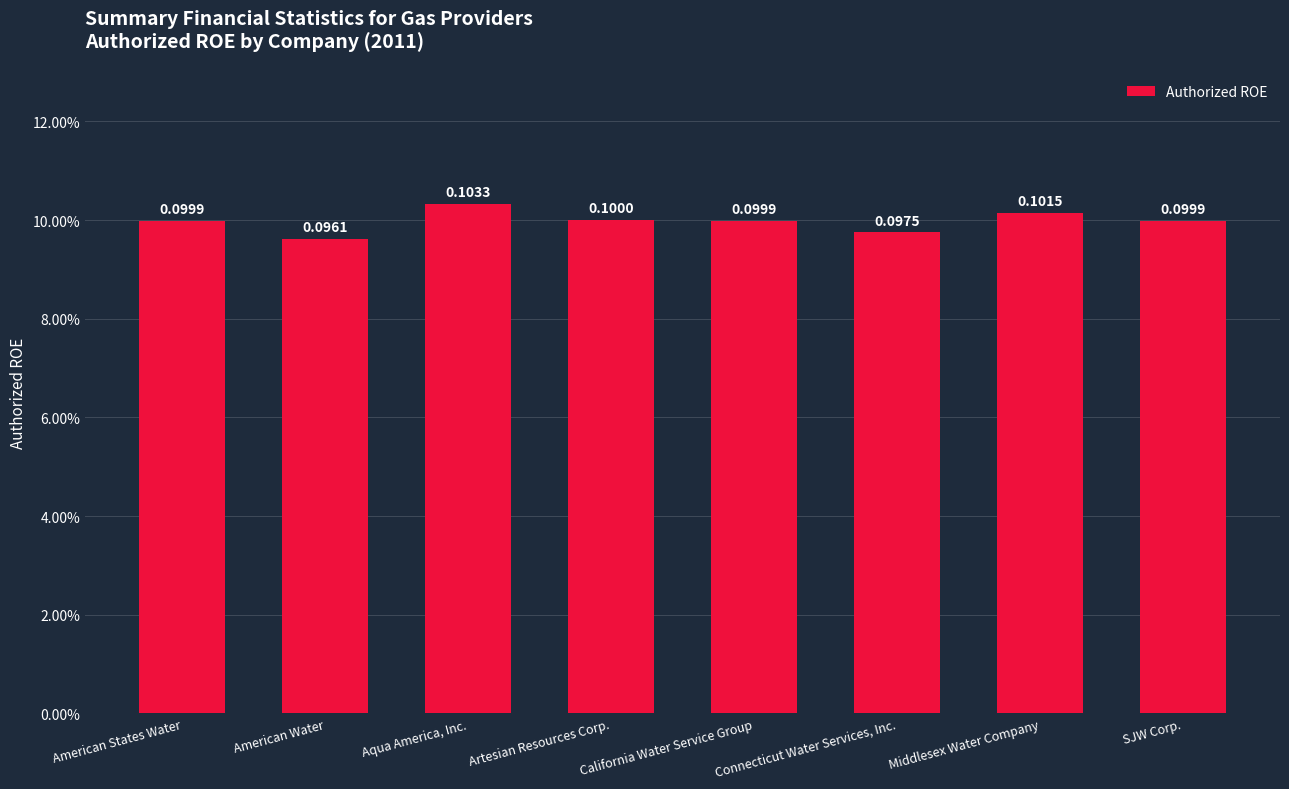

What is the minimum value shown in the chart?

0.1